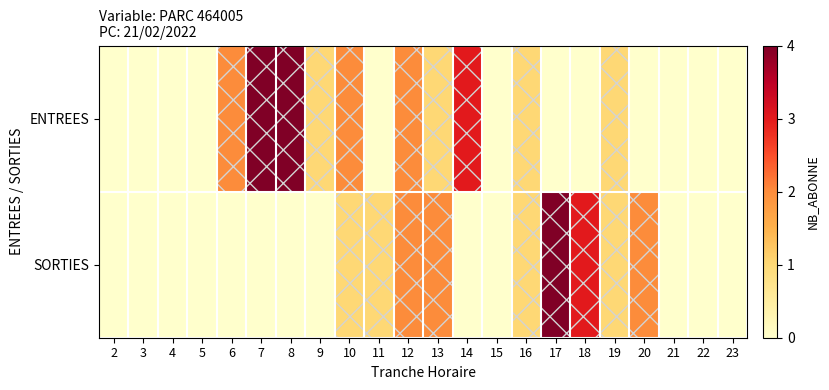

At which category is the sum across all series the highest?

17